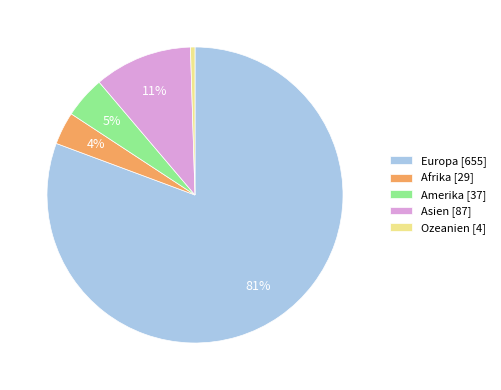

Which has a higher value, Asien or Ozeanien?

Asien